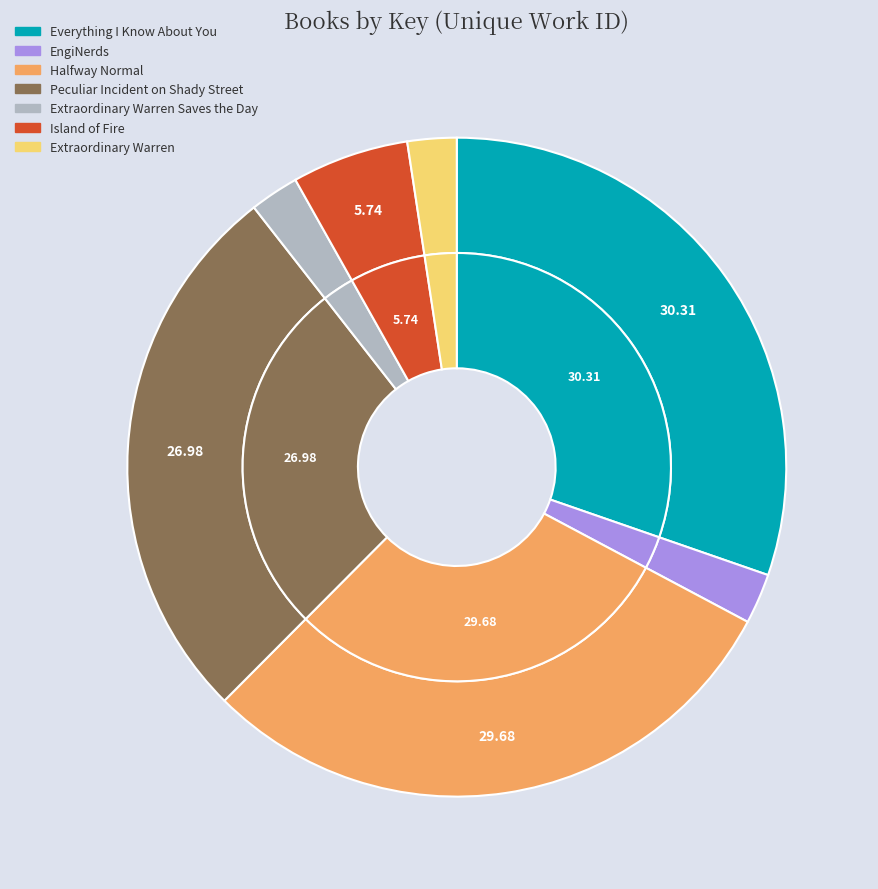

Is Extraordinary Warren Saves the Day the majority of the pie?

No